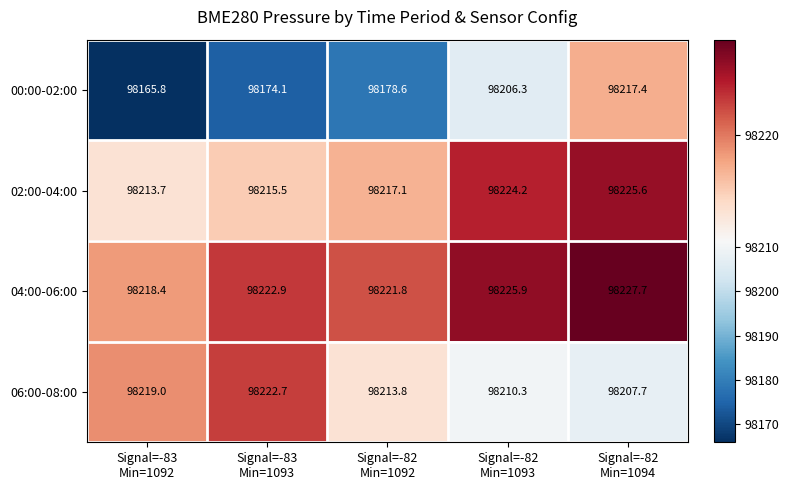

At which category is the sum across all series the highest?

Signal=-82
Min=1094